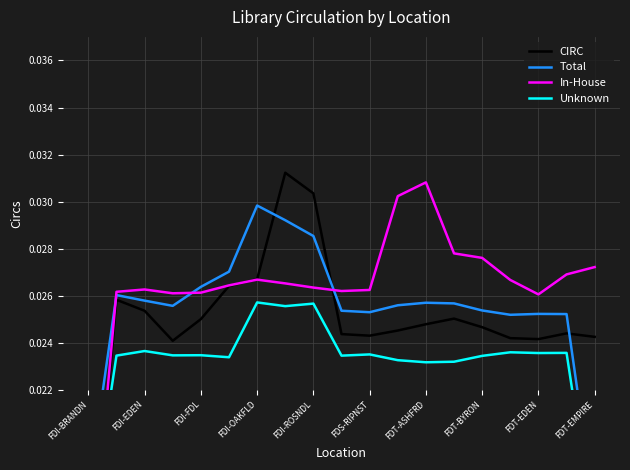

In CIRC, how many points are higher than both neighbors (excluding endpoints)?

4